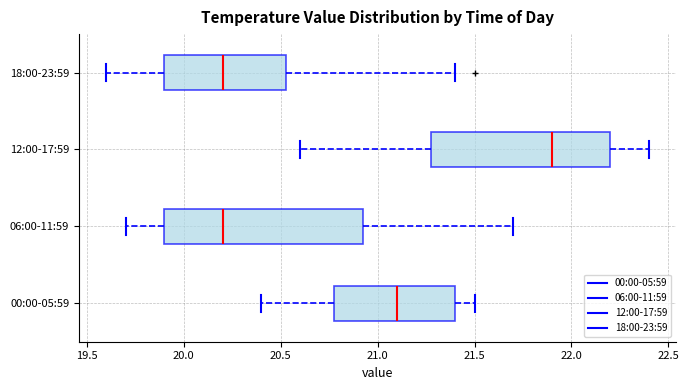

Reading bottom to top, read every box against the x-axis: the position of its median line, the range the box covers, and the ends of its whiskers. The values are not printed on the chart, so give them approximately, as read against the axis.

00:00-05:59: median 21.10, box 20.80 to 21.40, whiskers 20.40 to 21.50
06:00-11:59: median 20.20, box 19.90 to 20.95, whiskers 19.70 to 21.70
12:00-17:59: median 21.90, box 21.30 to 22.20, whiskers 20.60 to 22.40
18:00-23:59: median 20.20, box 19.90 to 20.55, whiskers 19.60 to 21.40